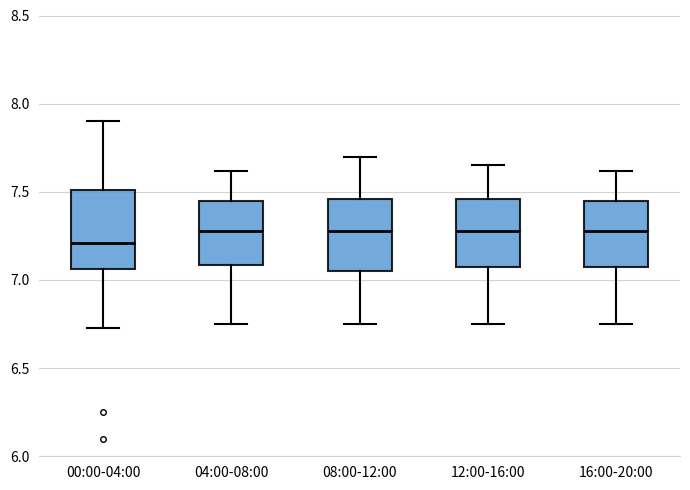

Reading left to right, read every box against the y-axis: the position of its median line, the range the box covers, and the ends of its whiskers. The values are not printed on the chart, so give them approximately, as read against the axis.

00:00-04:00: median 7.20, box 7.05 to 7.50, whiskers 6.75 to 7.90
04:00-08:00: median 7.30, box 7.10 to 7.45, whiskers 6.75 to 7.60
08:00-12:00: median 7.30, box 7.05 to 7.45, whiskers 6.75 to 7.70
12:00-16:00: median 7.30, box 7.05 to 7.45, whiskers 6.75 to 7.65
16:00-20:00: median 7.30, box 7.05 to 7.45, whiskers 6.75 to 7.60